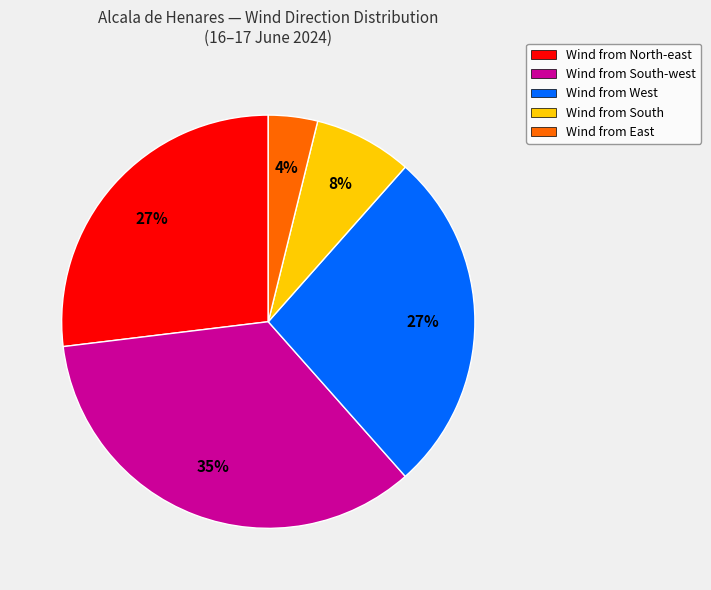

Which has a higher value, Wind from South-west or Wind from West?

Wind from South-west